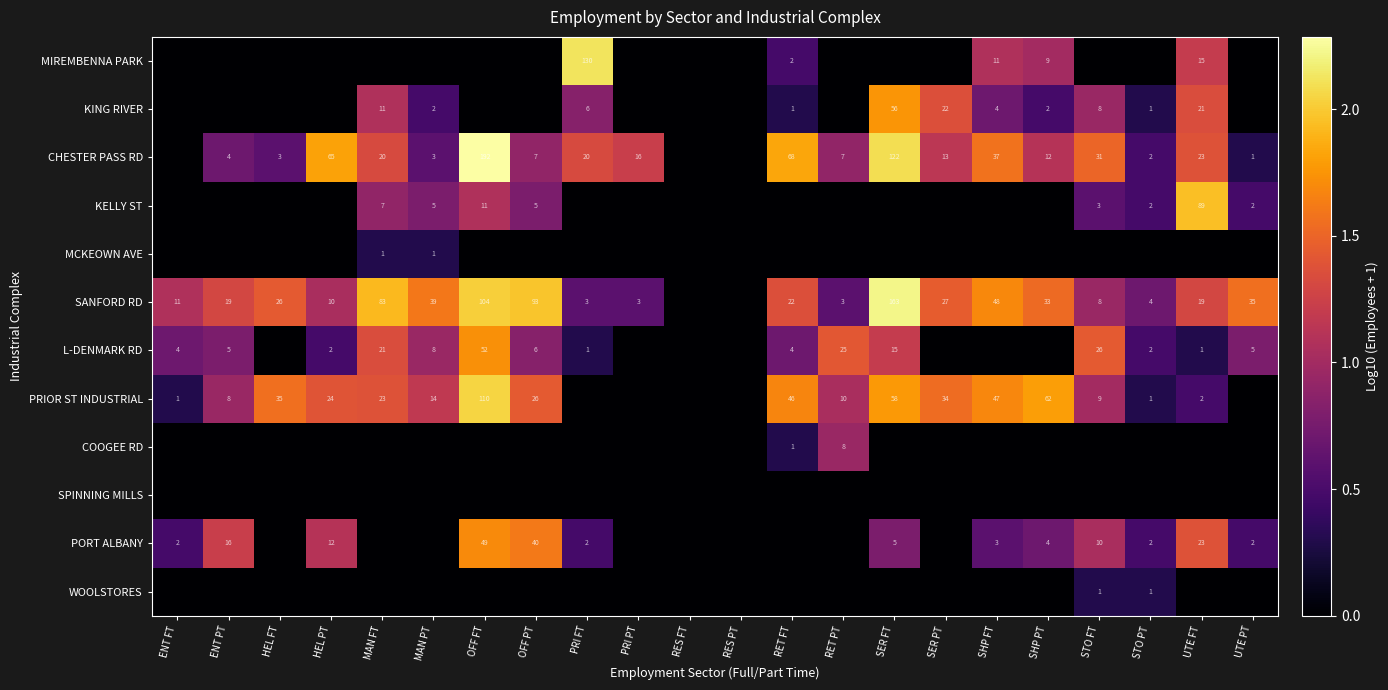

What is the sum of the SANFORD RD values at HEL PT and SER FT?

173